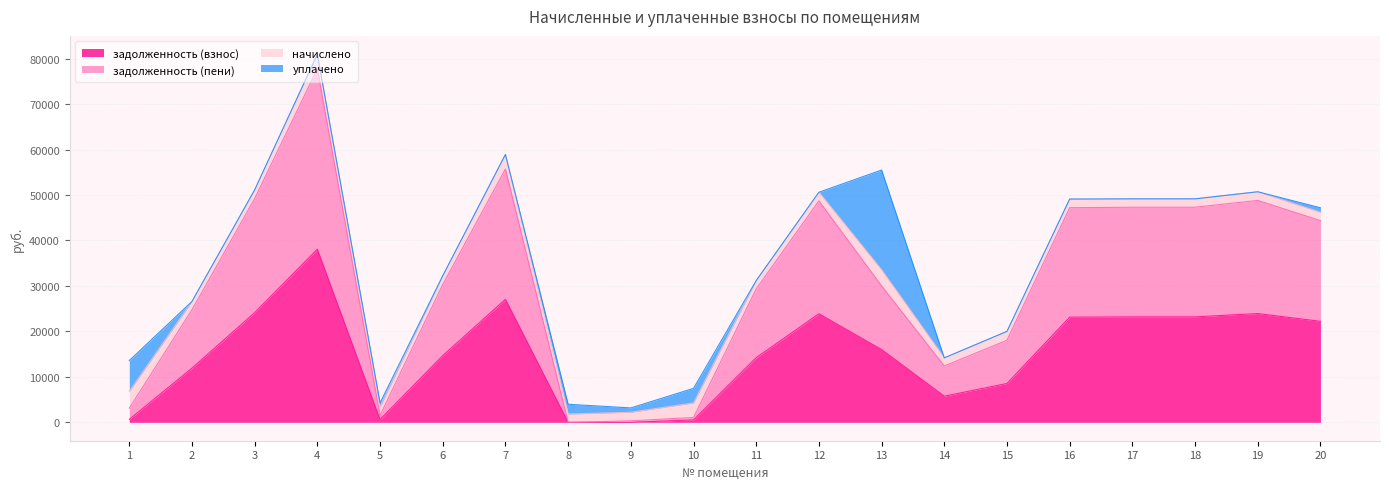

What is the highest value of the задолженность (взнос) series?

38079.2